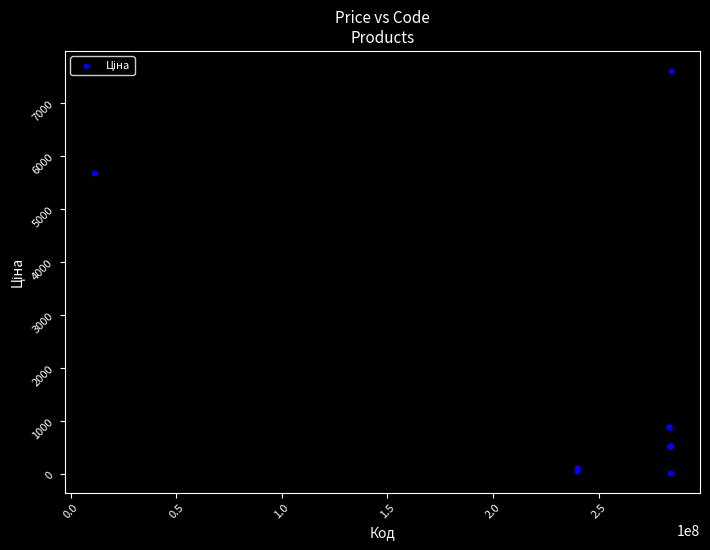

What Y value in the scatter plot is closest to 3814?

5673.8